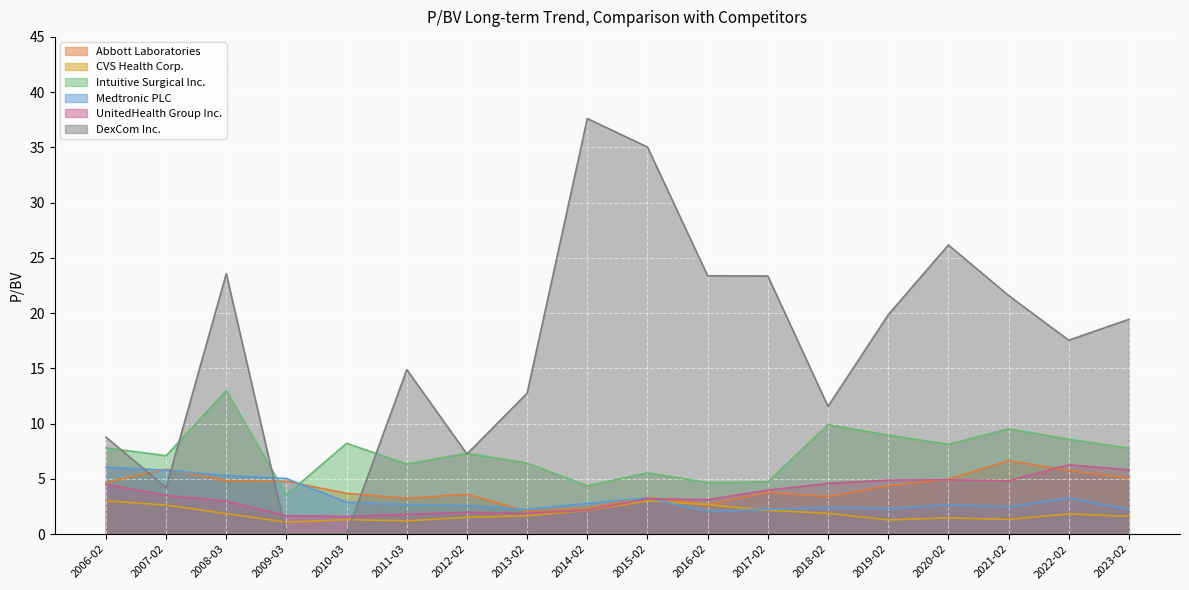

What is the difference between the maximum and minimum values in the Medtronic PLC series?

4.0